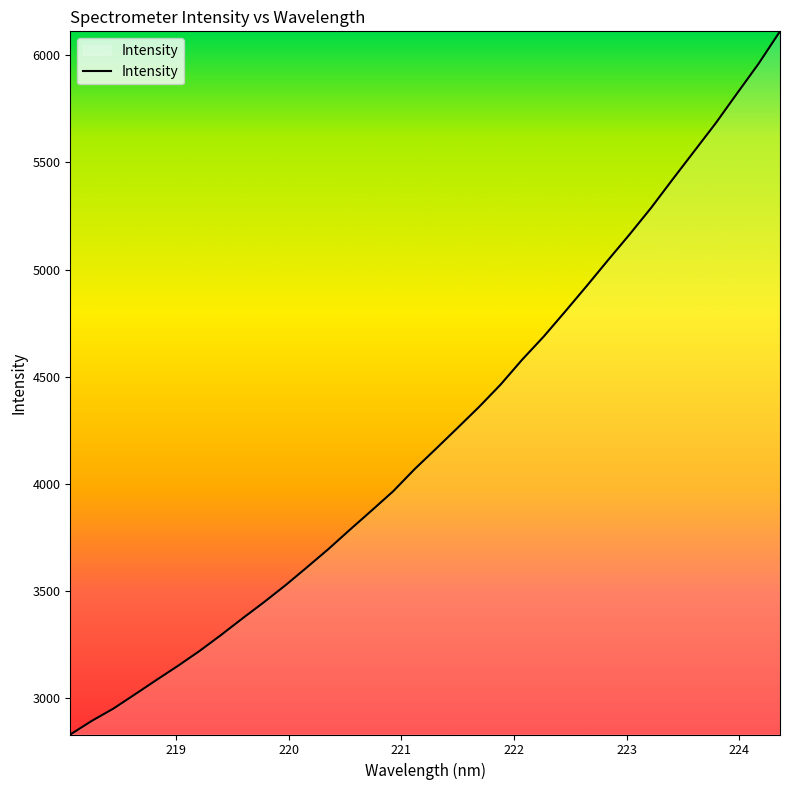

What is the minimum value shown in the chart?

2828.1